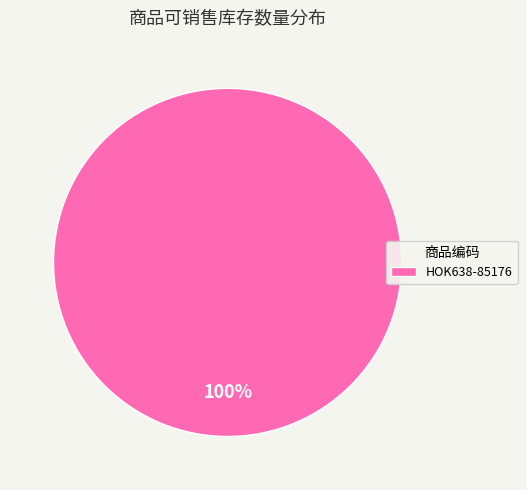

True or false: HOK638-85176 accounts for 100% of the total.

True